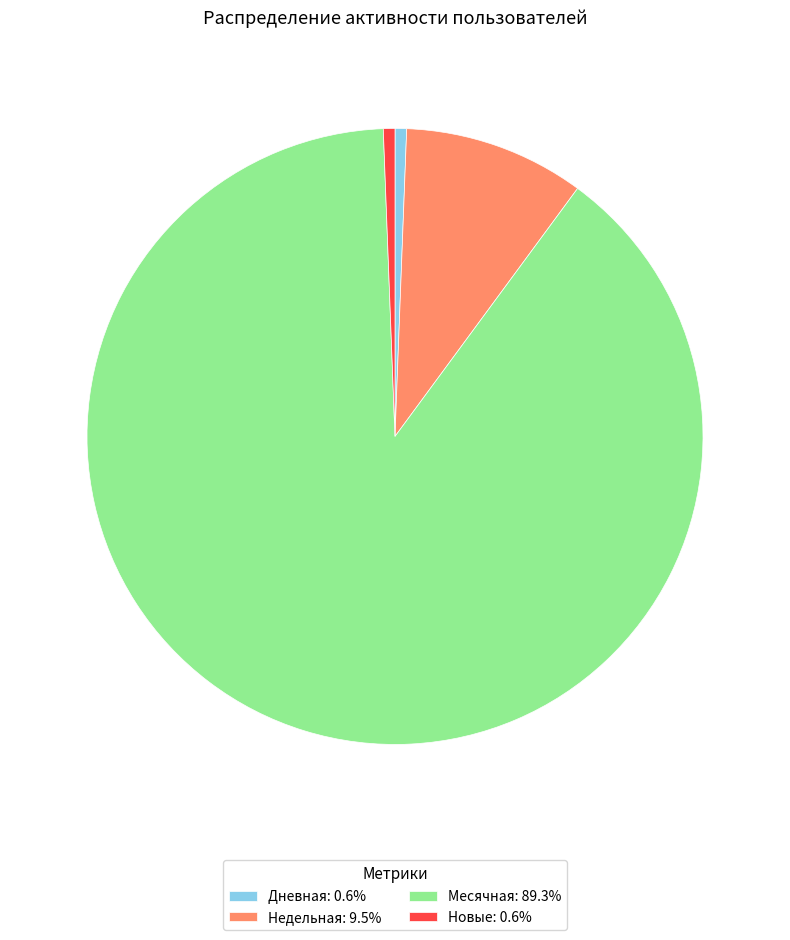

Does any single category account for the majority?

Yes